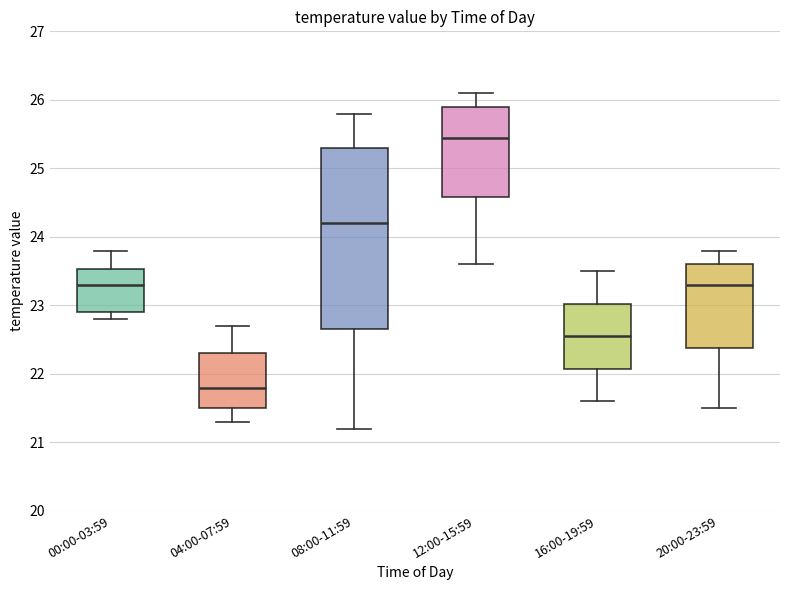

Which box is the tallest, from its lower edge to its upper edge?

08:00-11:59